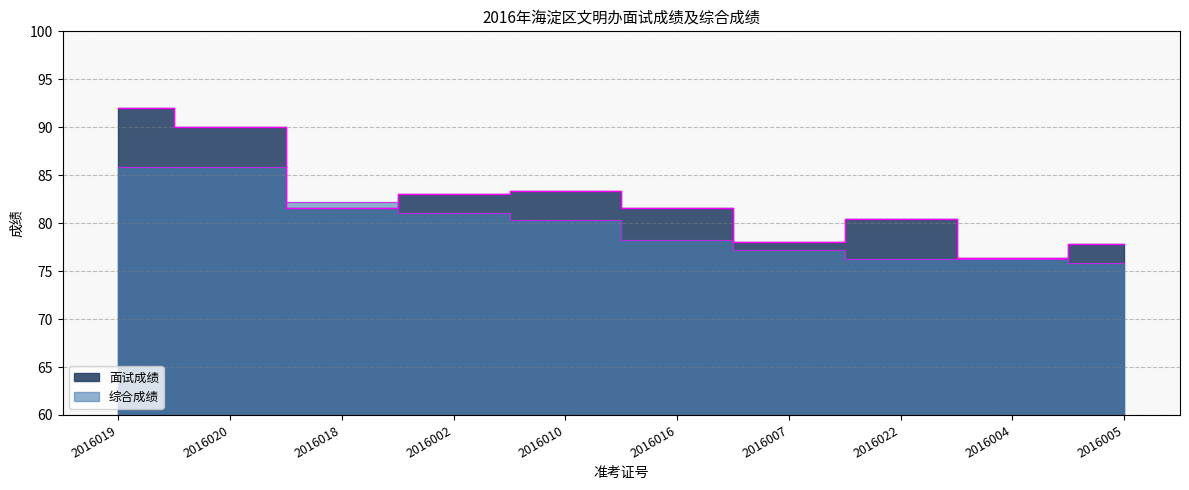

What are all the series names shown in the legend?

面试成绩, 综合成绩